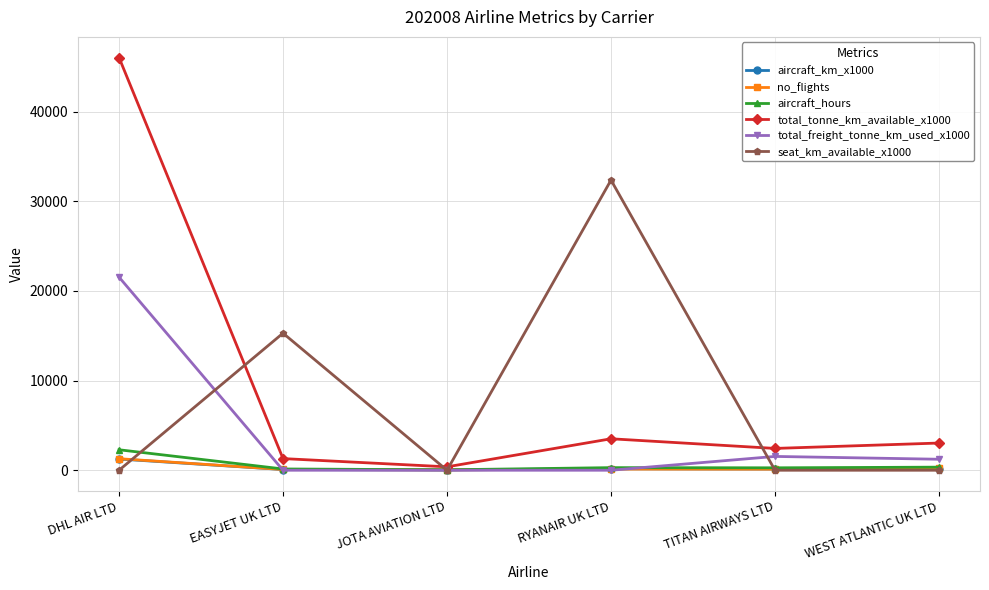

What is the highest value of the aircraft_hours series?

2283.5